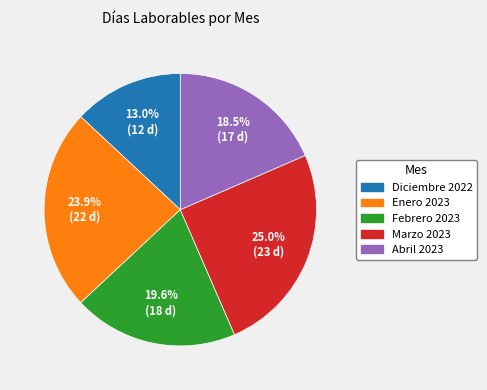

Does Febrero 2023 represent more than half of the total?

No